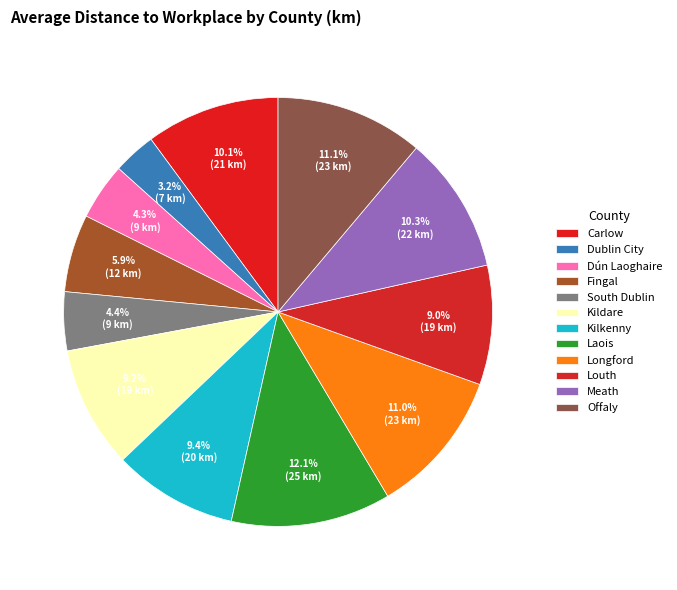

True or false: Dublin City accounts for 3% of the total.

True